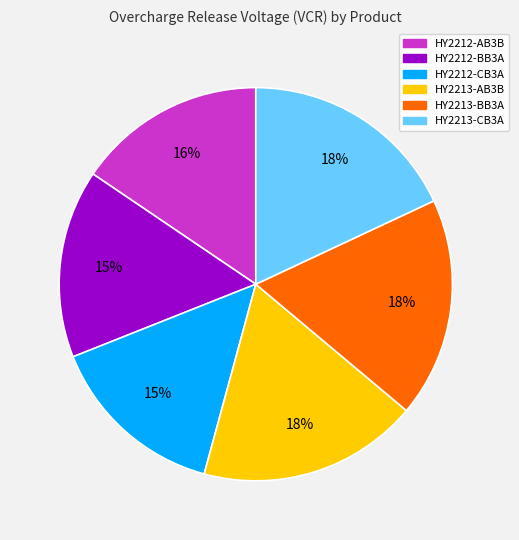

Is the sum of HY2212-AB3B and HY2212-BB3A greater than half?

No